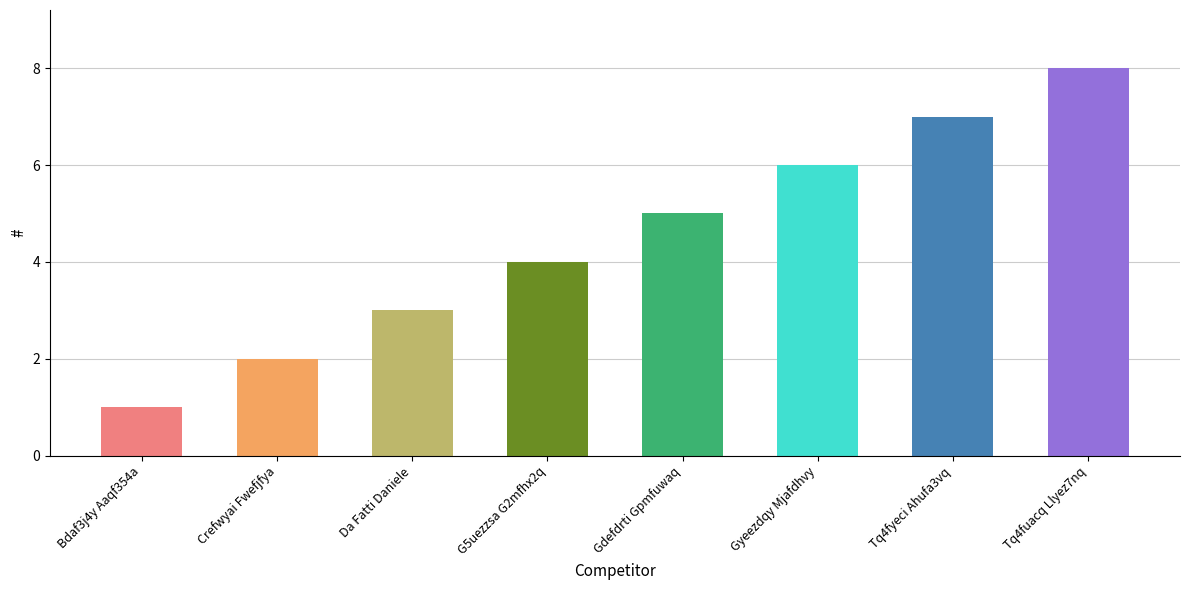

How many values are between 3 and 7?

5